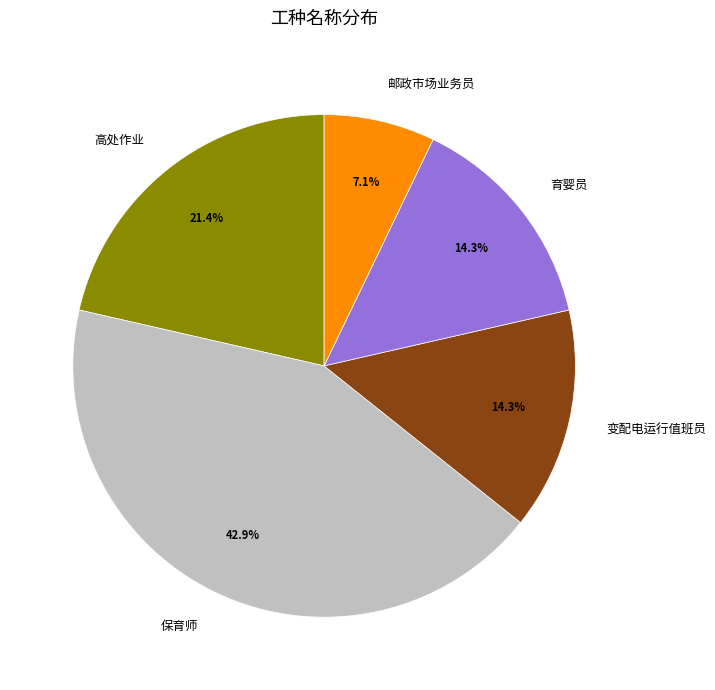

Count the number of slices in the pie.

5